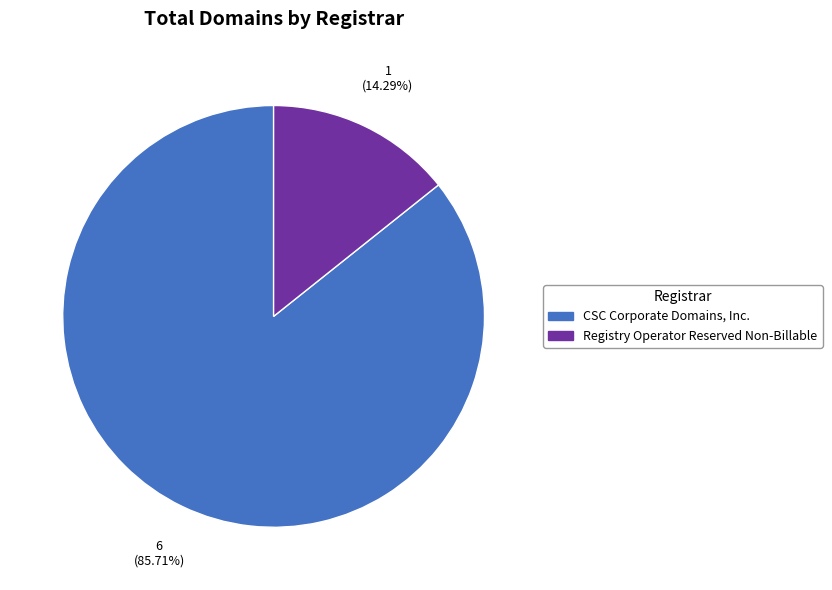

How many slices are in this pie chart?

2